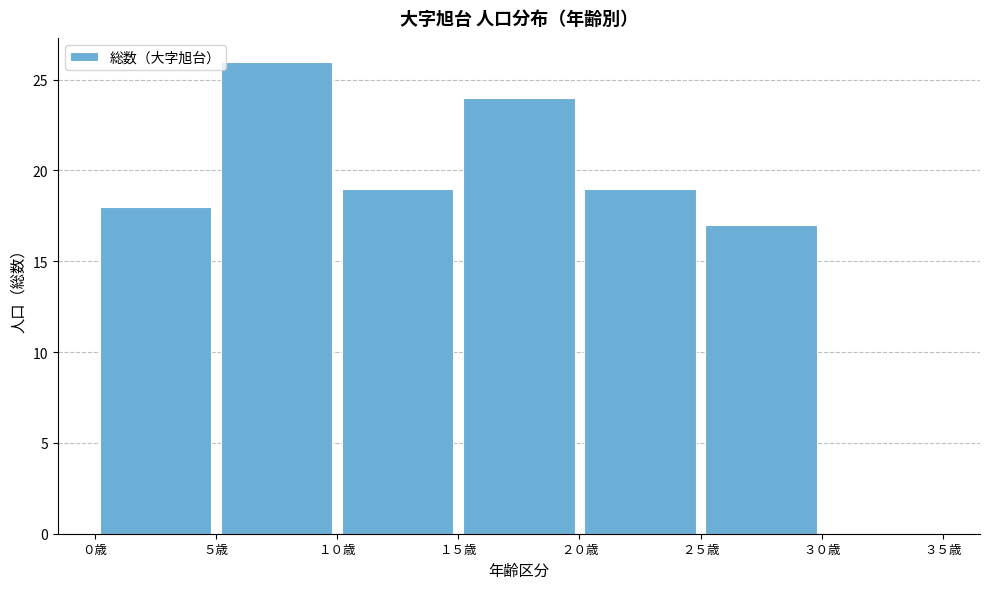

Reading left to right, list every bar in this chart as the range it spans on the x-axis followed by its height. The values are not printed on the chart, so give them approximately, as read against the axis.

0 to 5: 18
5 to 10: 26
10 to 15: 19
15 to 20: 24
20 to 25: 19
25 to 30: 17
30 to 35: 0